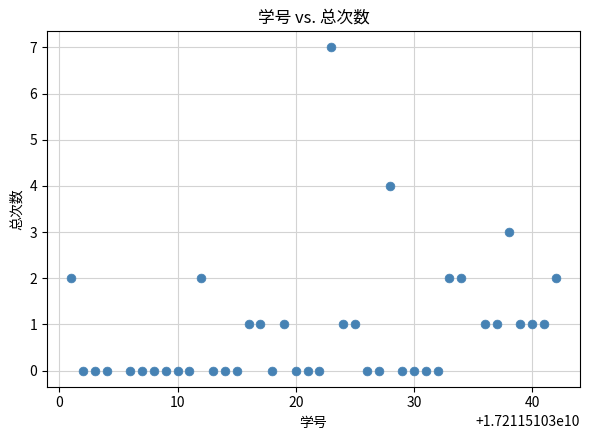

What is the range of Y values (max minus min)?

7